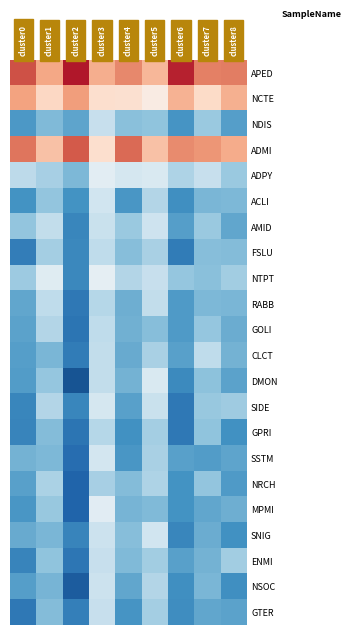

Which series has the largest total across all categories?

APED